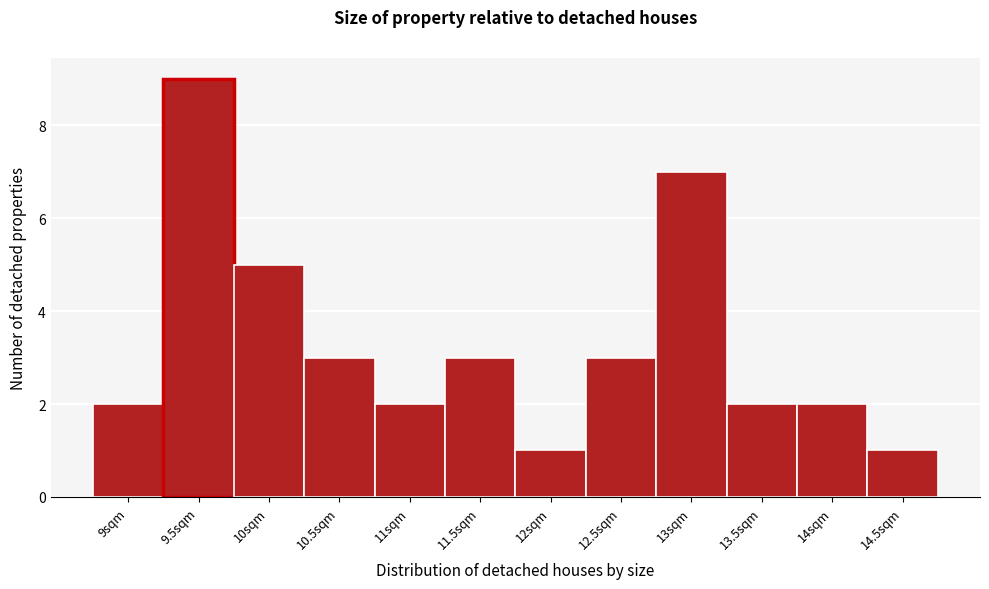

Reading left to right, extract all data points from this chart.

2	9	5	3	2	3	1	3	7	2	2	1